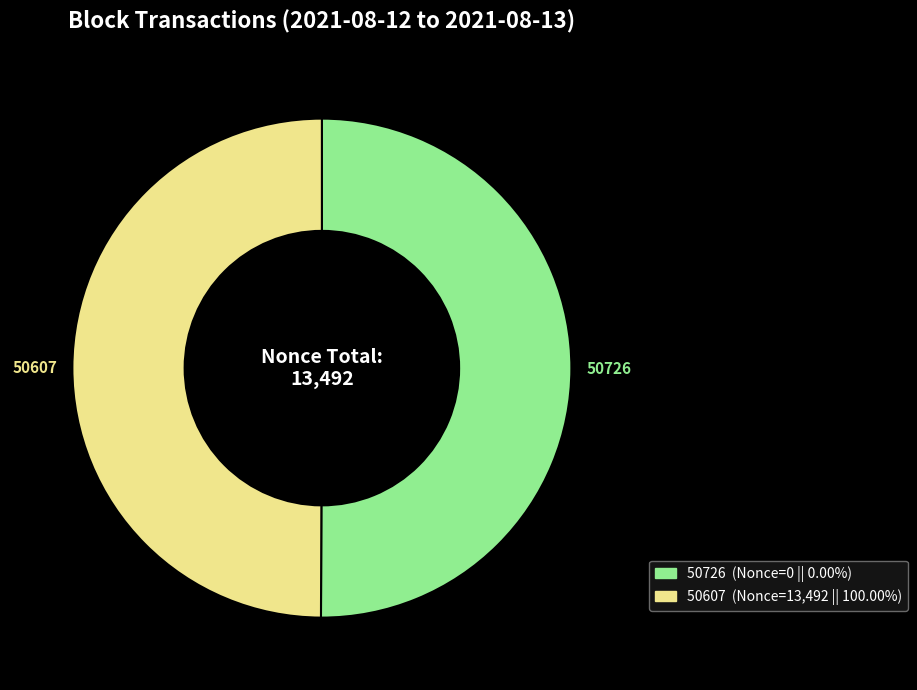

Is the sum of 50607 and 50726 greater than half?

Yes